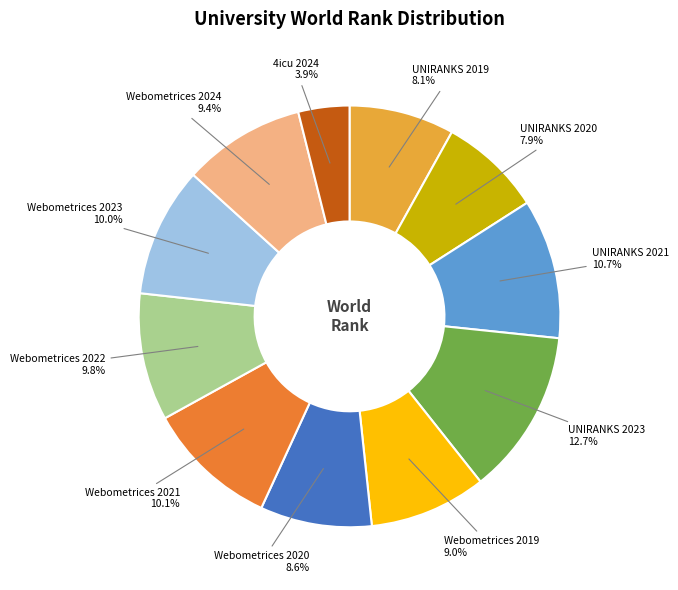

How many segments does this pie chart have?

11